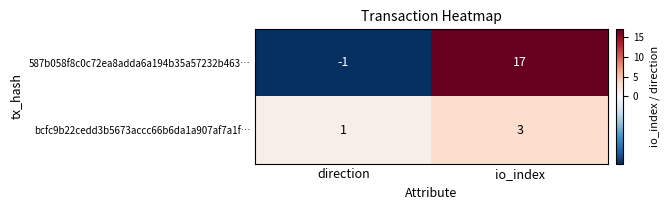

List the series in order of their peak value, lowest first.

bcfc9b22cedd3b5673accc66b6da1a907af7a1f…, 587b058f8c0c72ea8adda6a194b35a57232b463…